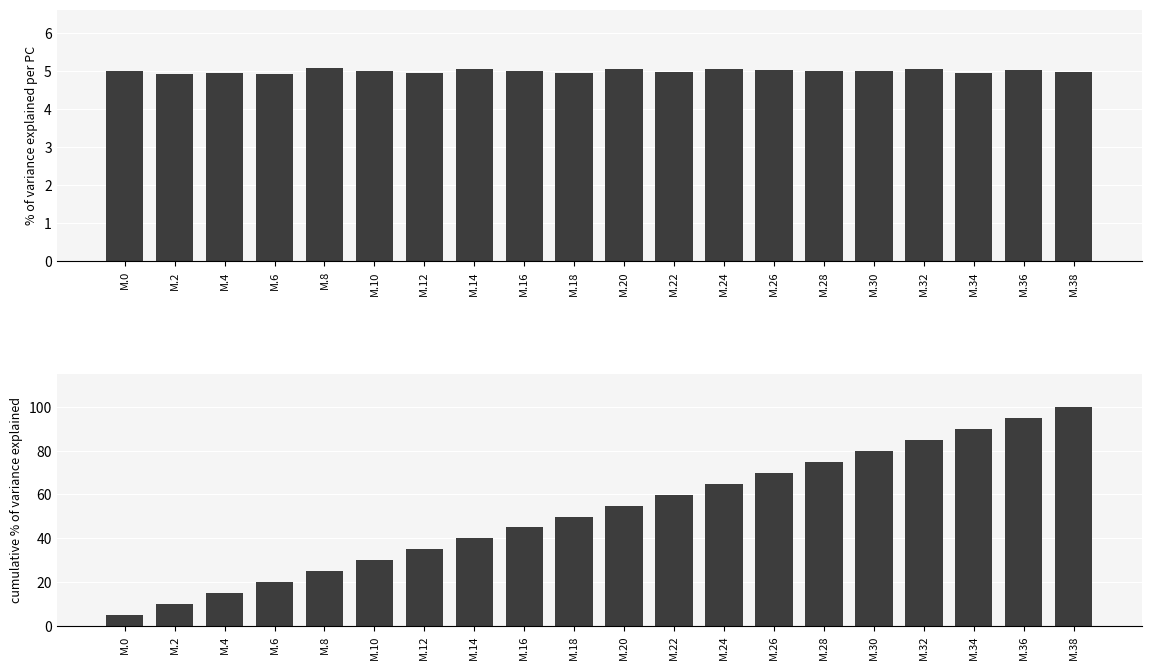

How many data points in % of variance explained per PC are above 5?

11